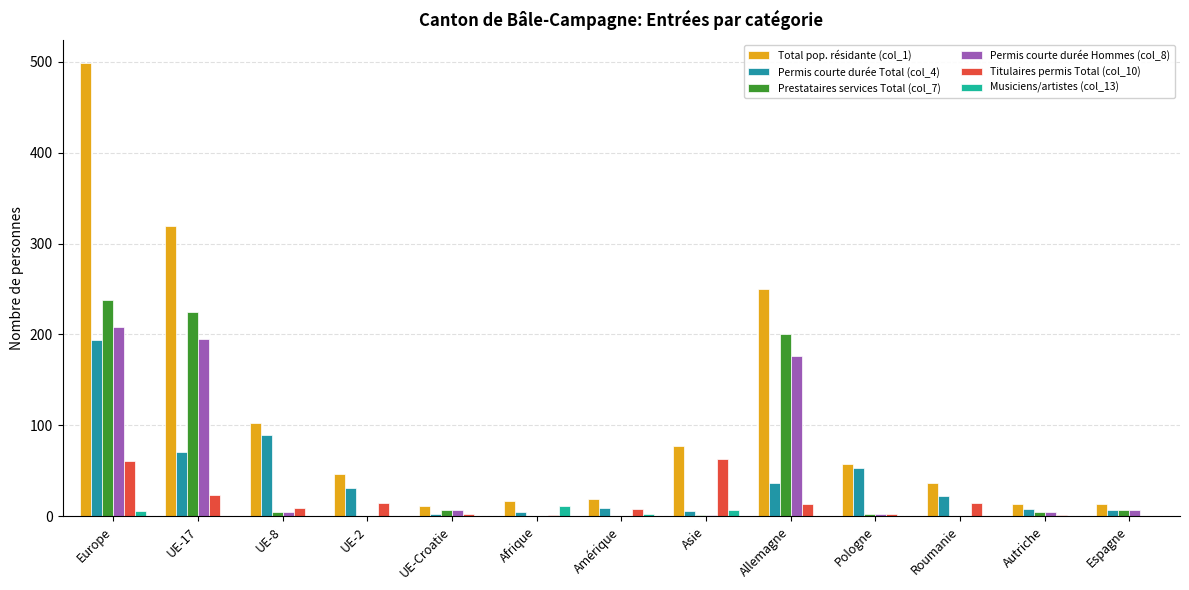

How many groups of bars are there?

13